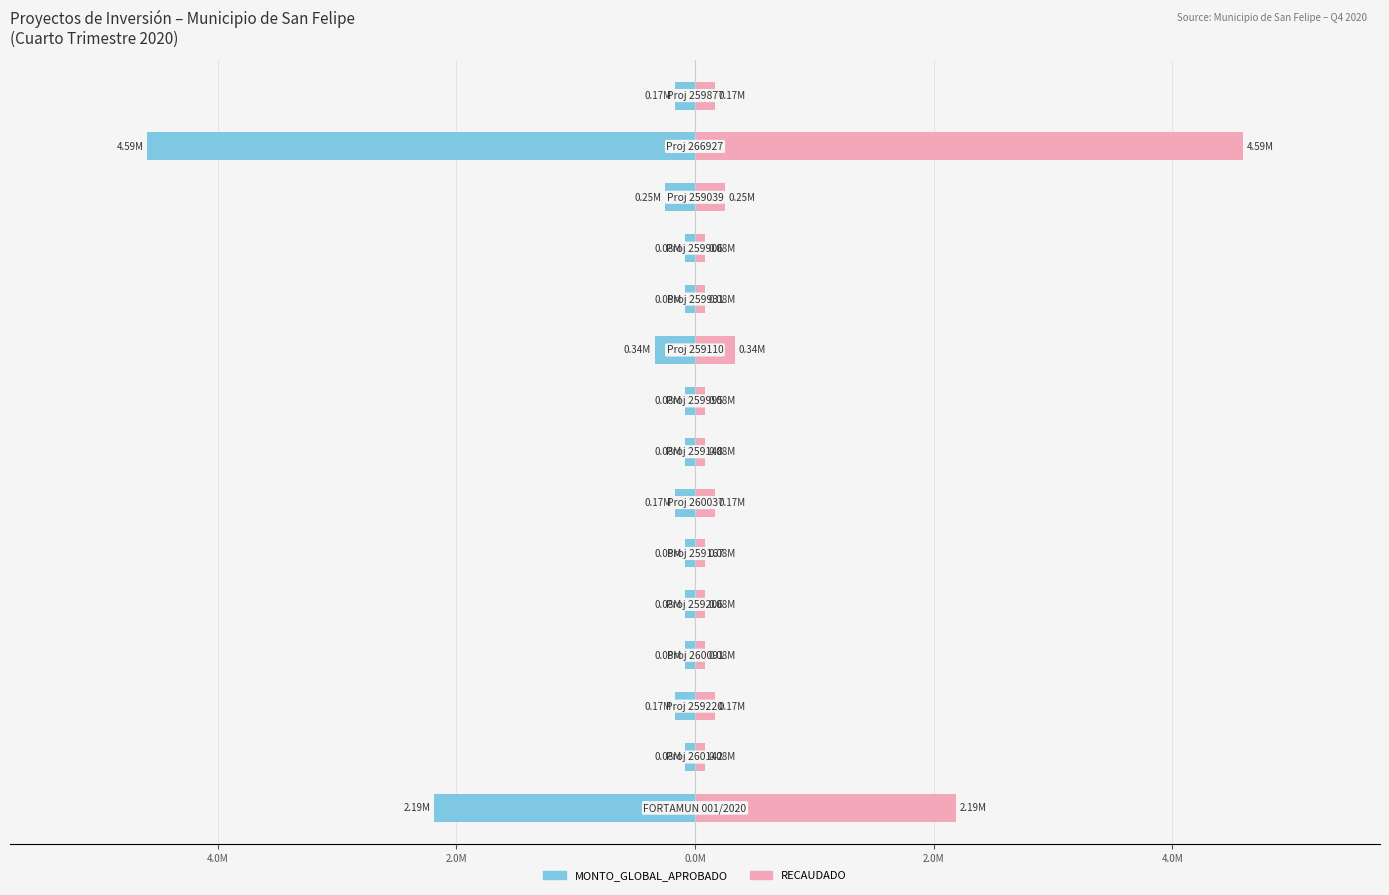

What is the average value of the RECAUDADO series?

0.6